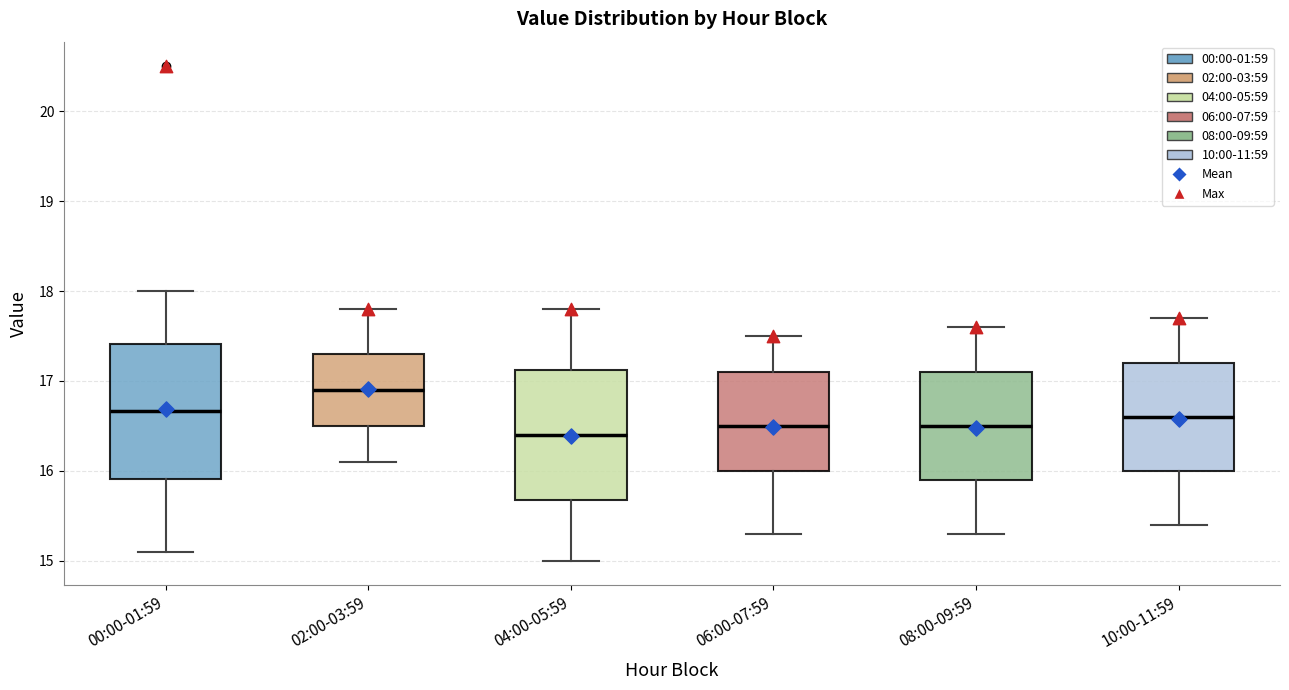

Which box's median line is the highest?

02:00-03:59